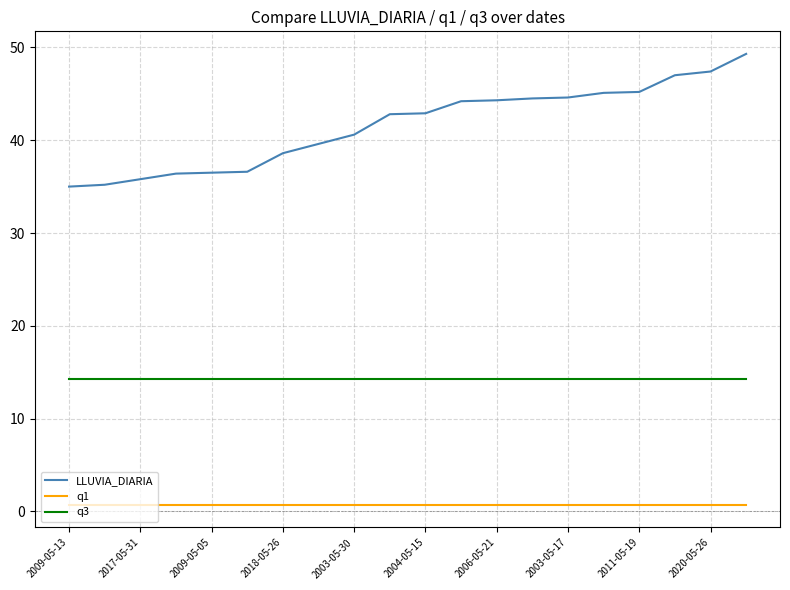

Which series has the largest range (max minus min)?

LLUVIA_DIARIA